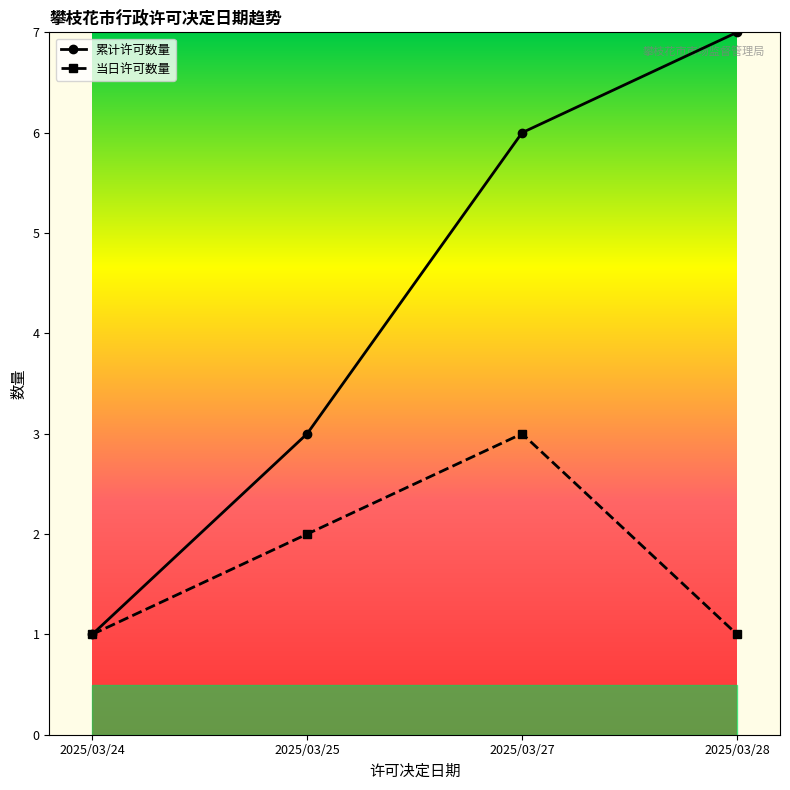

Where is 累计许可数量 nearest to the value 4?

2025/03/25